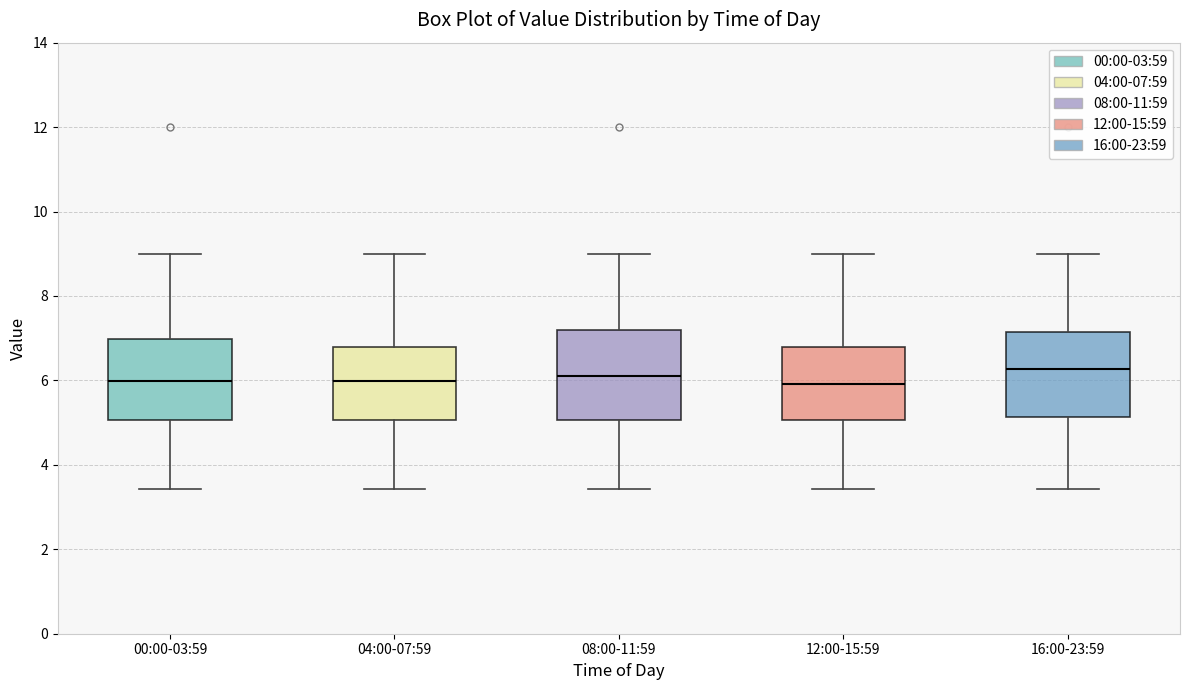

Reading left to right, transcribe this box plot: for each box, give where its median line is, the range the box spans, and where its two whiskers end, as read against the y-axis. The values are not printed on the chart, so give them approximately, as read against the axis.

00:00-03:59: median 6.0, box 5.0 to 7.0, whiskers 3.4 to 9.0
04:00-07:59: median 6.0, box 5.0 to 6.8, whiskers 3.4 to 9.0
08:00-11:59: median 6.2, box 5.0 to 7.2, whiskers 3.4 to 9.0
12:00-15:59: median 6.0, box 5.0 to 6.8, whiskers 3.4 to 9.0
16:00-23:59: median 6.2, box 5.2 to 7.2, whiskers 3.4 to 9.0